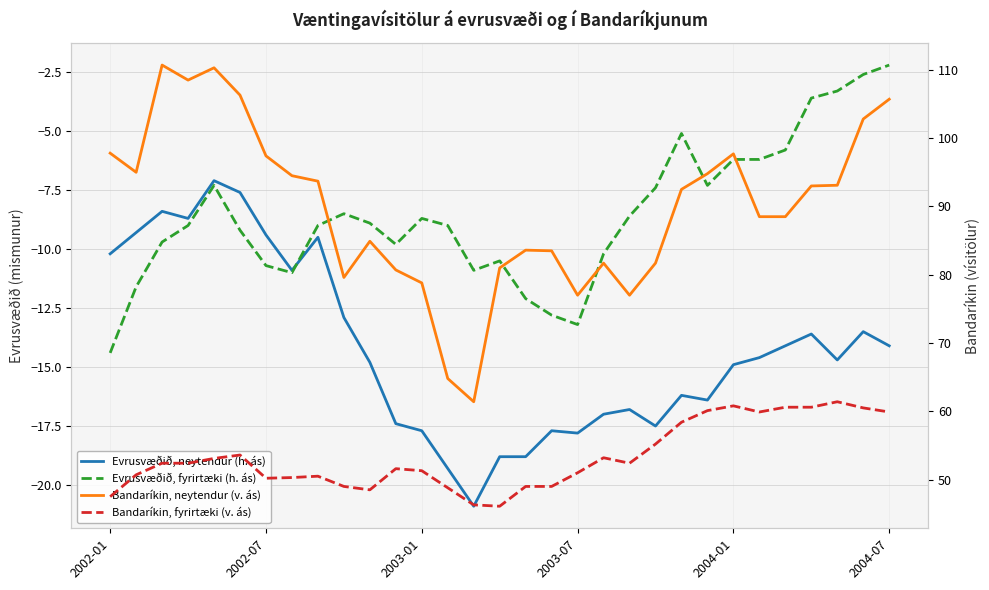

Is it true that Bandaríkin, neytendur (v. ás) equals 83.5 at 17?

True